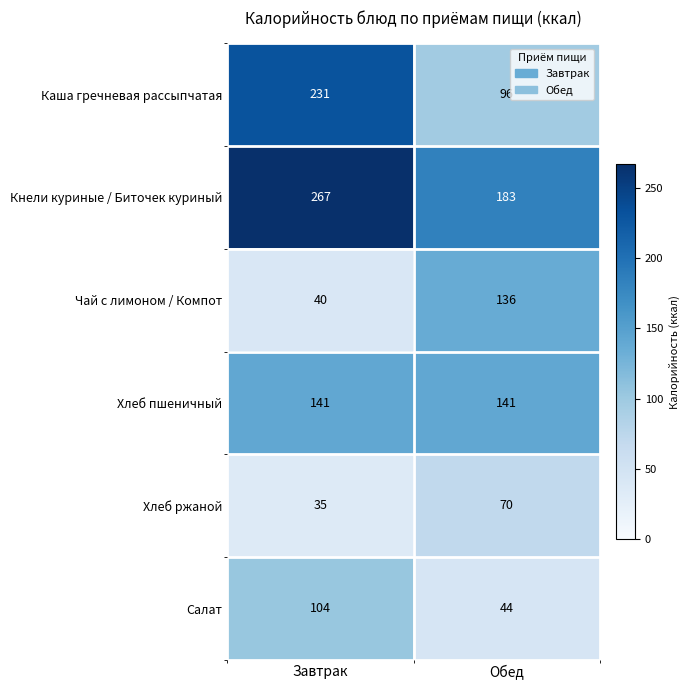

Rank the categories by Салат value from highest to lowest.

Завтрак, Обед